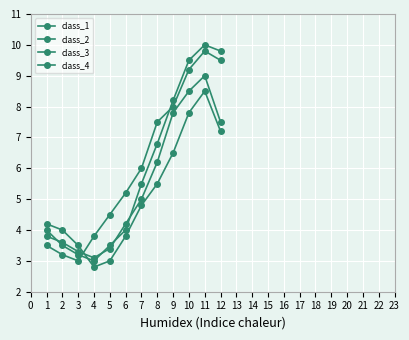

Is this an area chart (filled region under the line)?

No